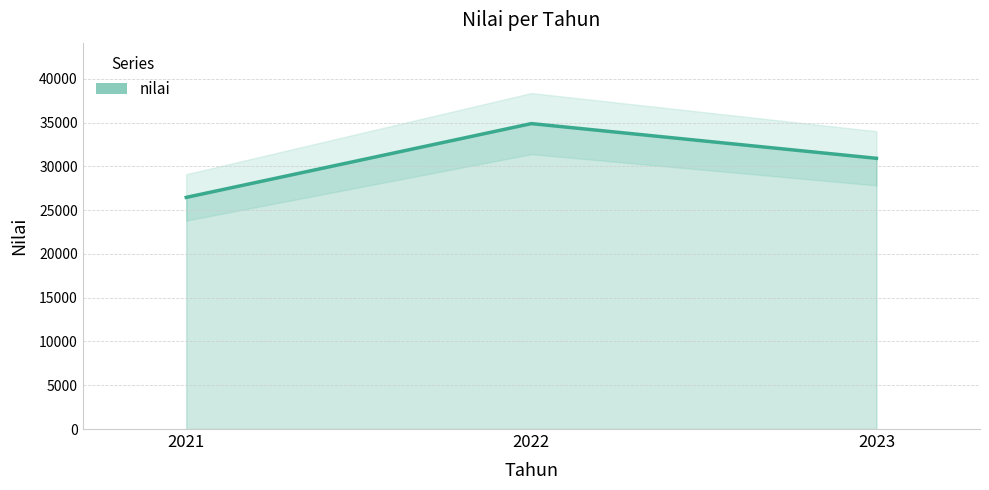

Reading right to left, list all the values displayed in this chart.

2023=30919	2022=34884	2021=26457